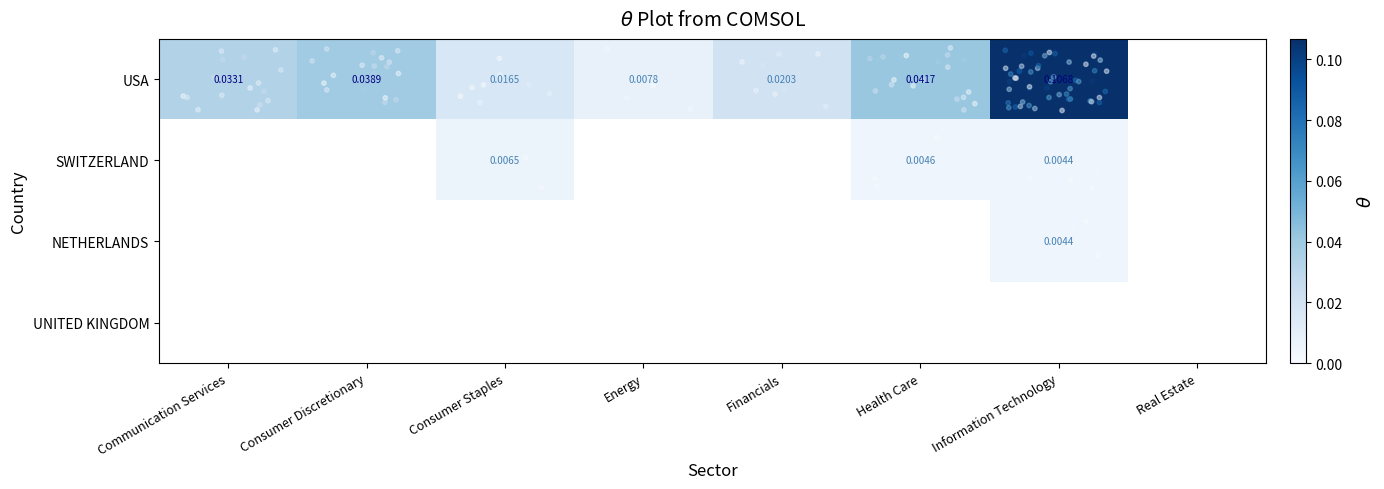

At which category does the chart reach its peak across all series?

Information Technology